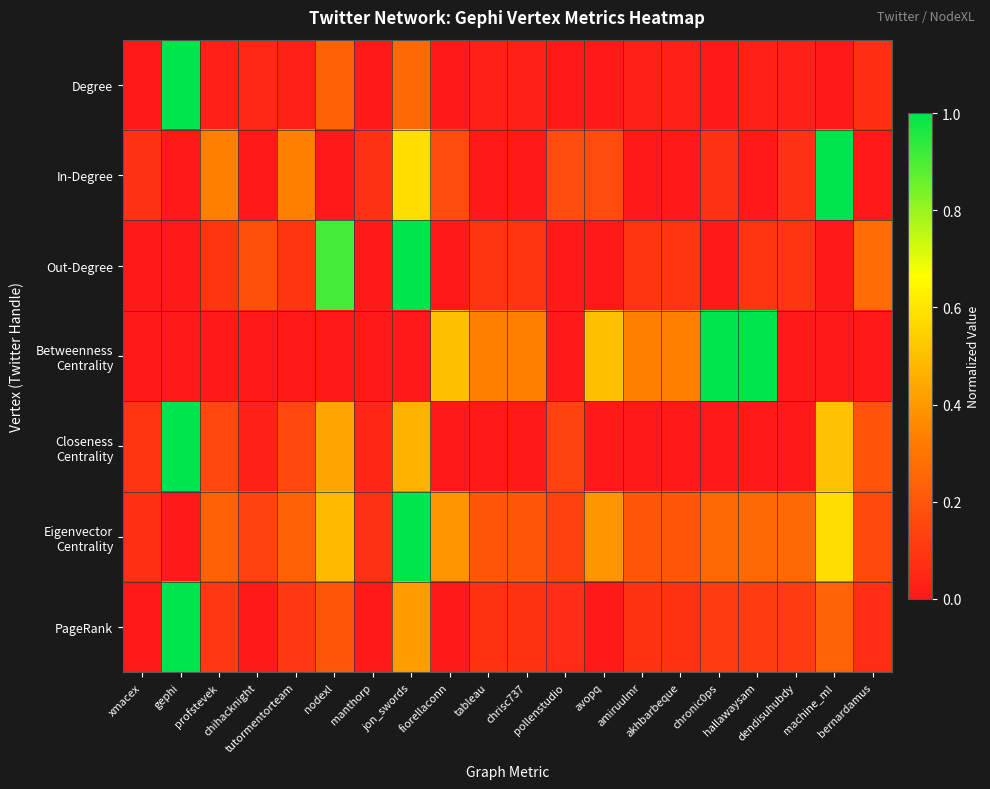

At which category is the sum across all series the highest?

jon_swords